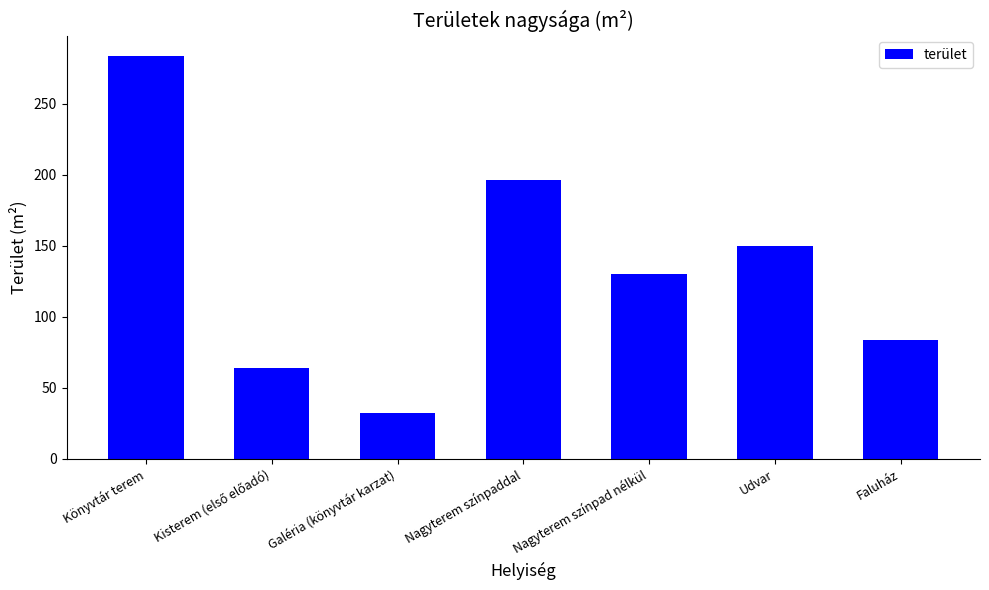

Reading left to right, what are all the values shown in this chart?

283.7	64.1	32.0	196.4	130.0	150.0	83.4